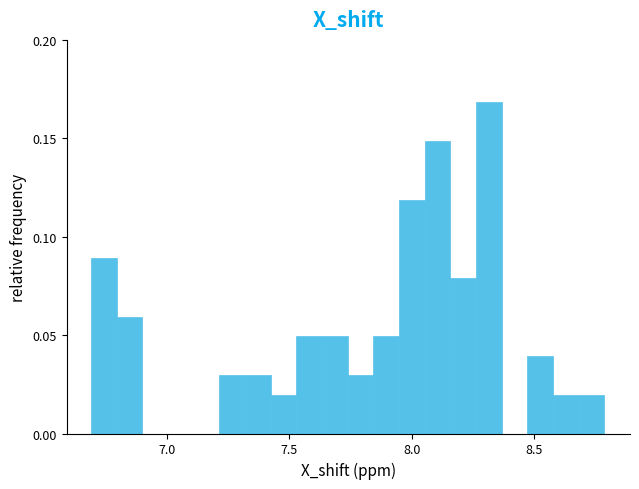

Around what value on the x-axis is the tallest bar? Give the approximate position of its centre, as read against the axis.

8.30